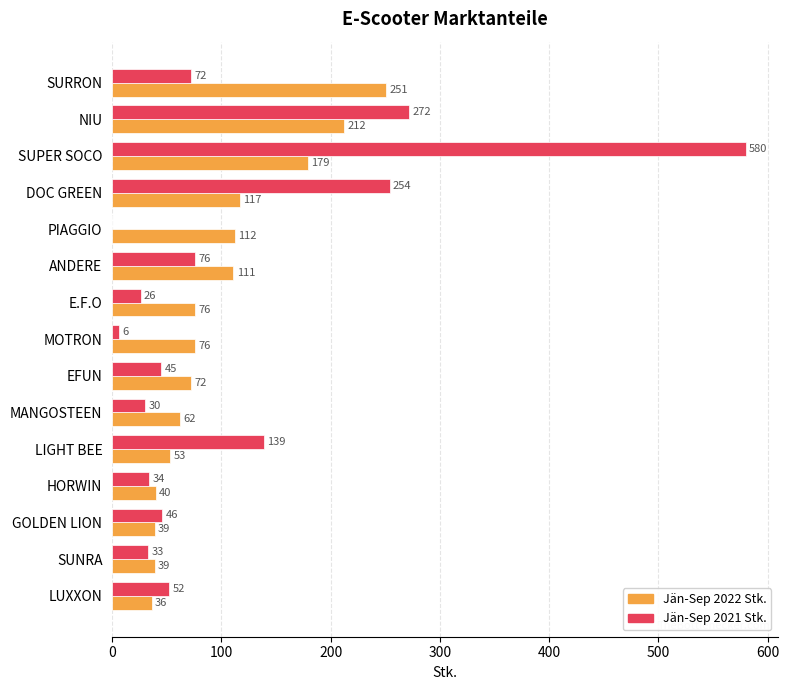

What is the average value of the Jän-Sep 2021 Stk. series?

111